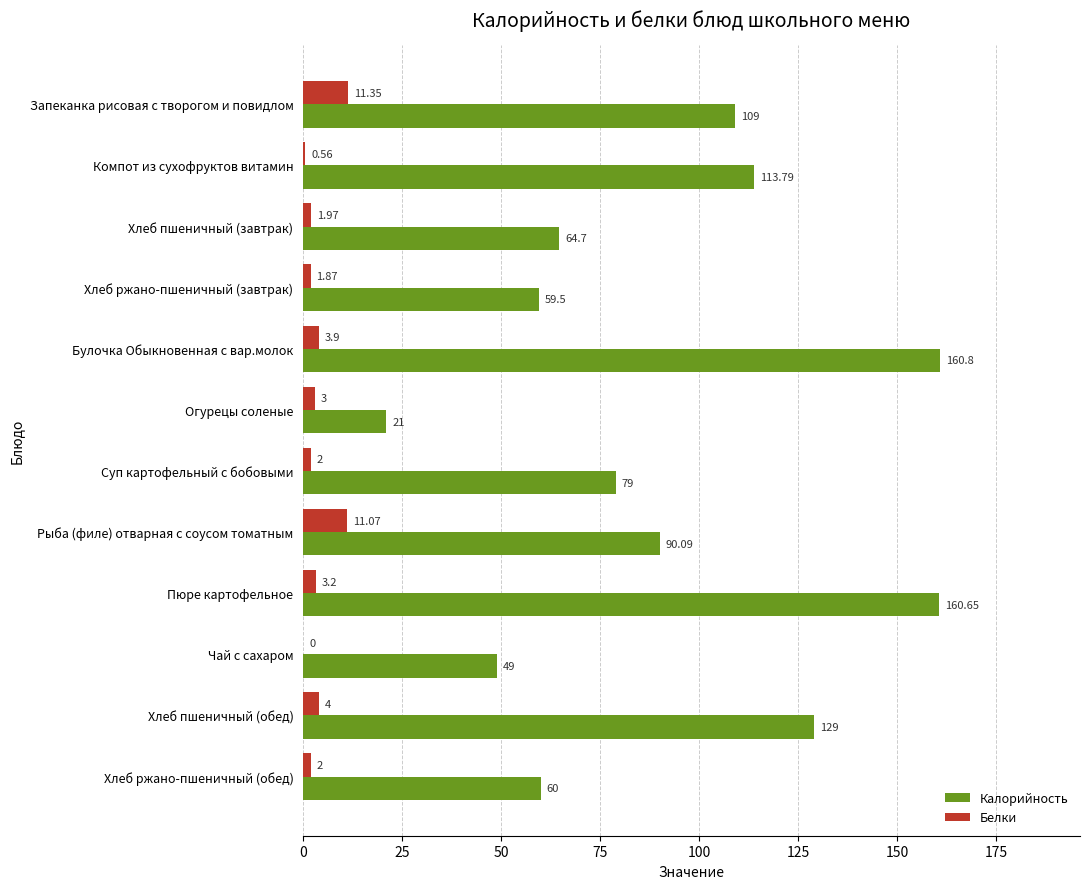

At which category is the sum across all series the highest?

Булочка Обыкновенная с вар.молок